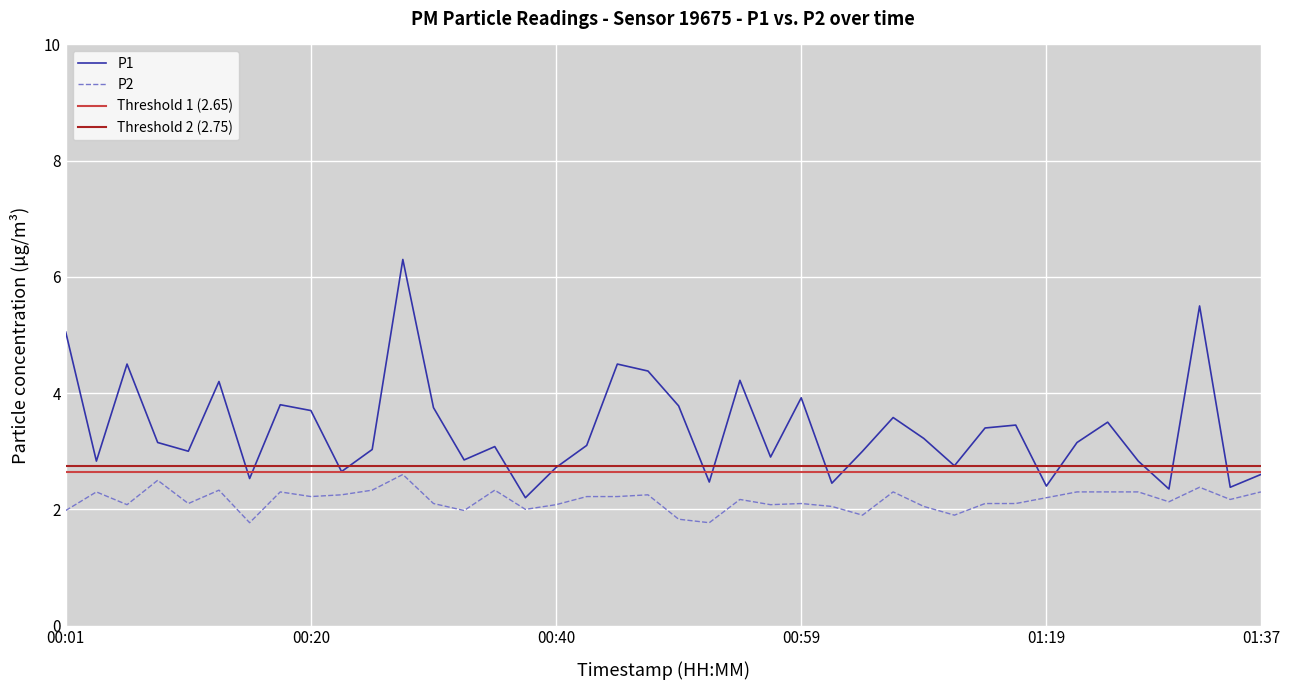

Is the value of P2 at 00:40 greater than the value of P1 at 00:27?

No